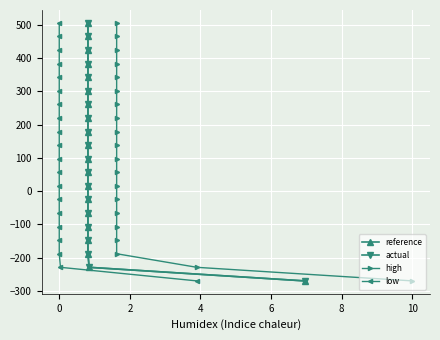

Is this an area chart (filled region under the line)?

No